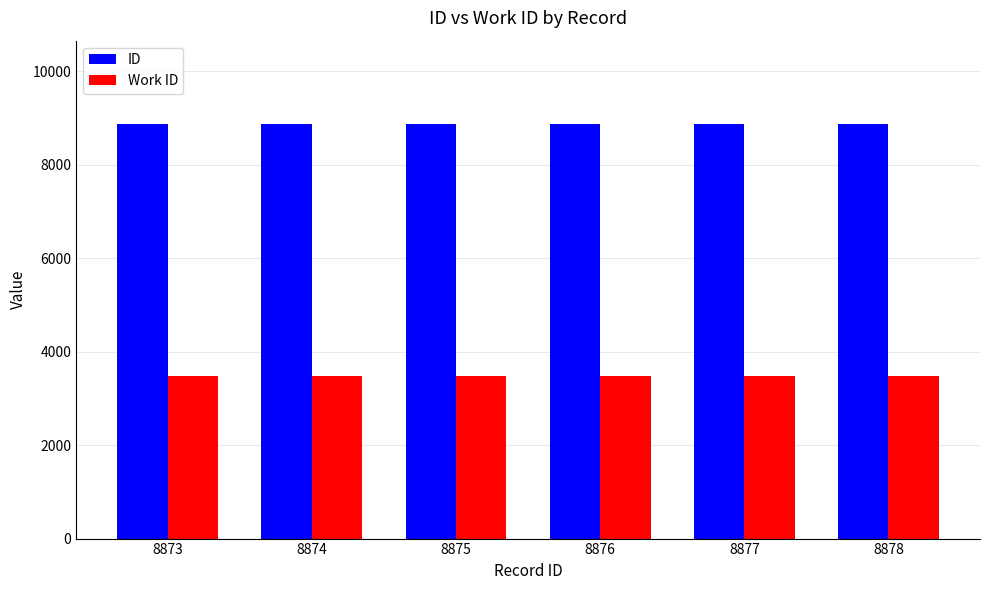

At 8877, list the series in order from largest to smallest.

ID, Work ID